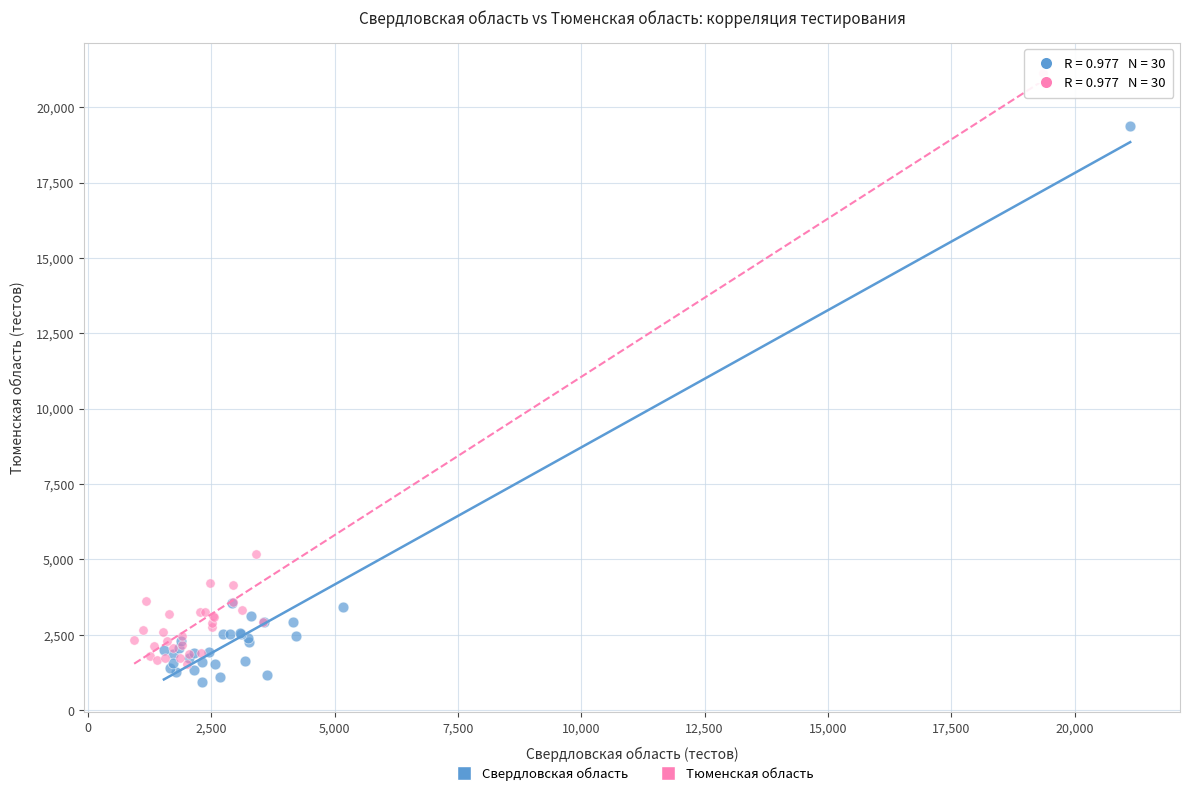

Which series reaches the maximum Y coordinate?

Тюменская область